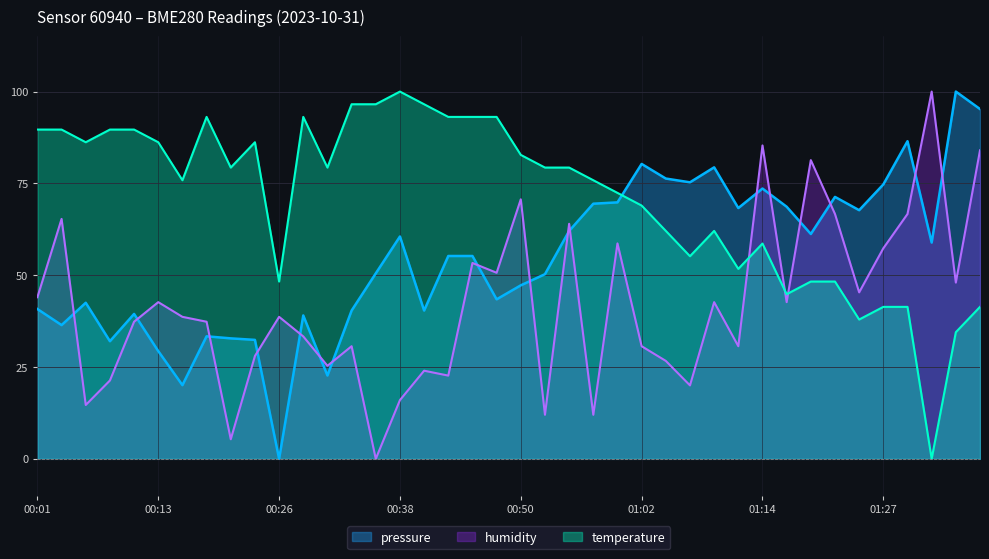

In pressure, how many points are lower than both neighbors (excluding endpoints)?

12